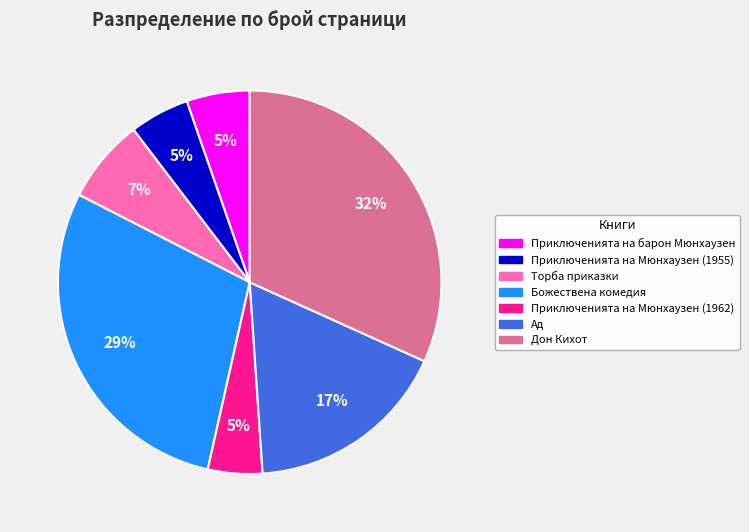

To the nearest percent, what is the difference between the largest and smallest slice percentages?

27%